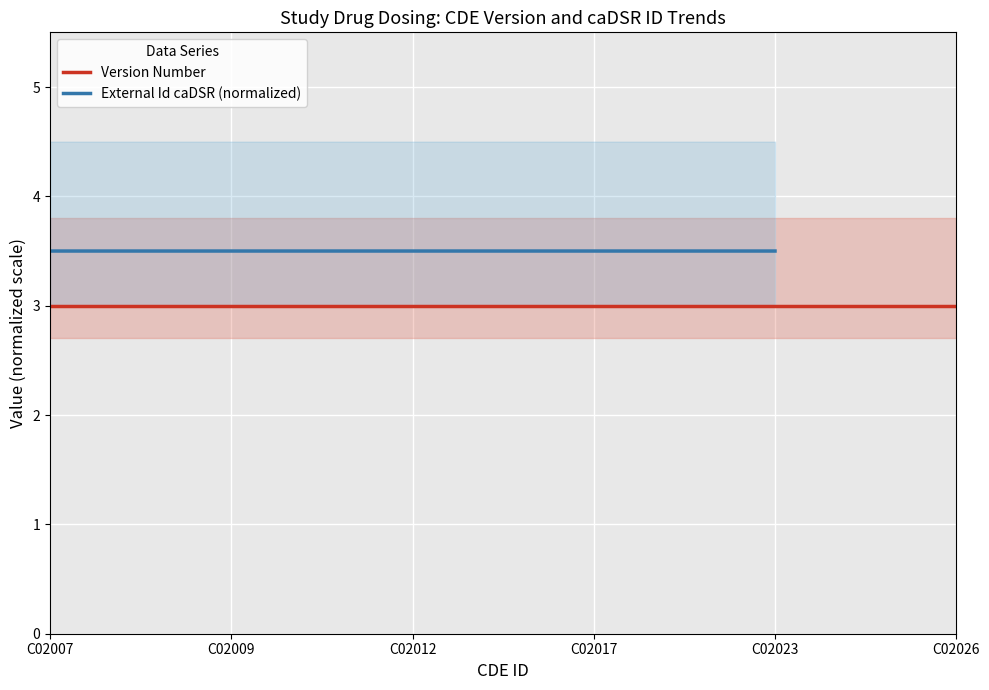

At which label does External Id caDSR (normalized) reach its peak?

C02012